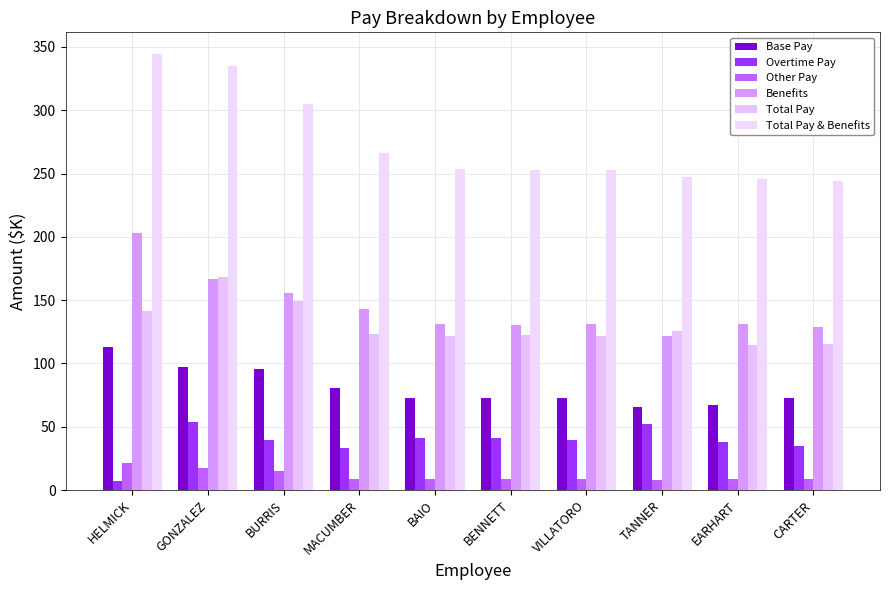

What is the sum of all Other Pay values?

112.7